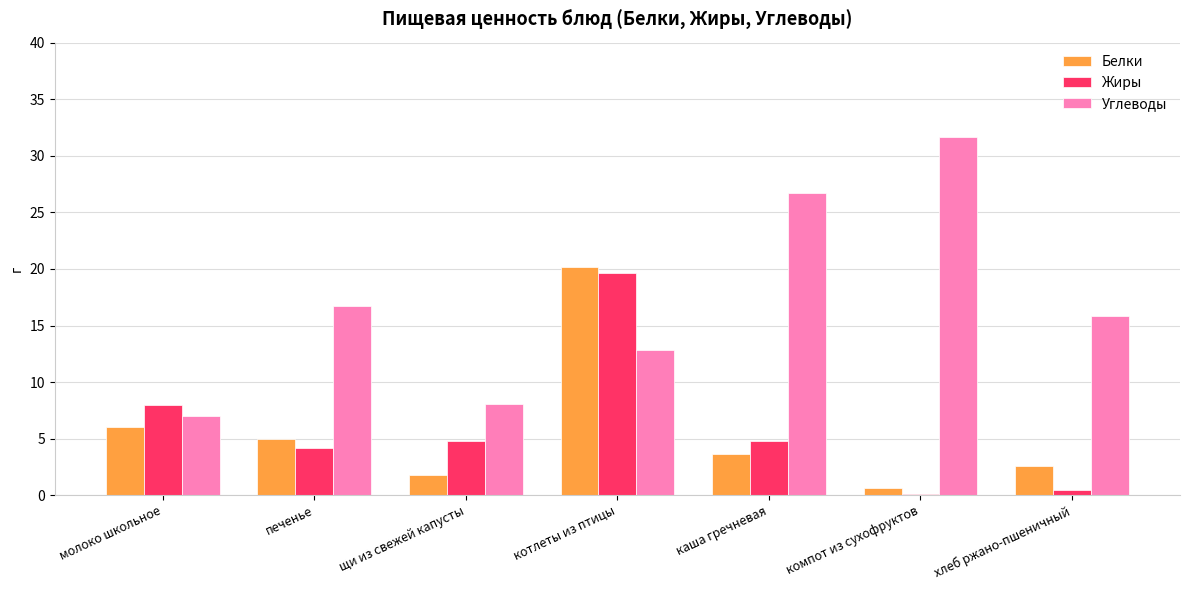

Is it true that Углеводы equals 31.7 at компот из сухофруктов?

True